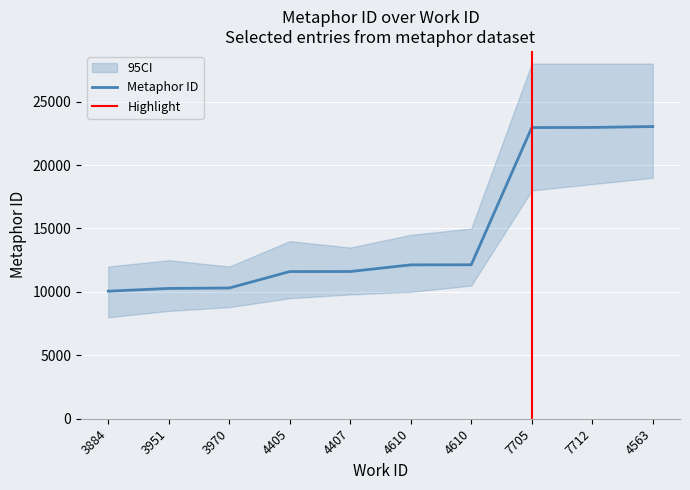

Reading left to right, what are all the values shown in this chart?

3884=10057	3951=10274	3970=10307	4405=11604	4407=11607	4610=12132	4610=12140	7705=22959	7712=22967	4563=23039